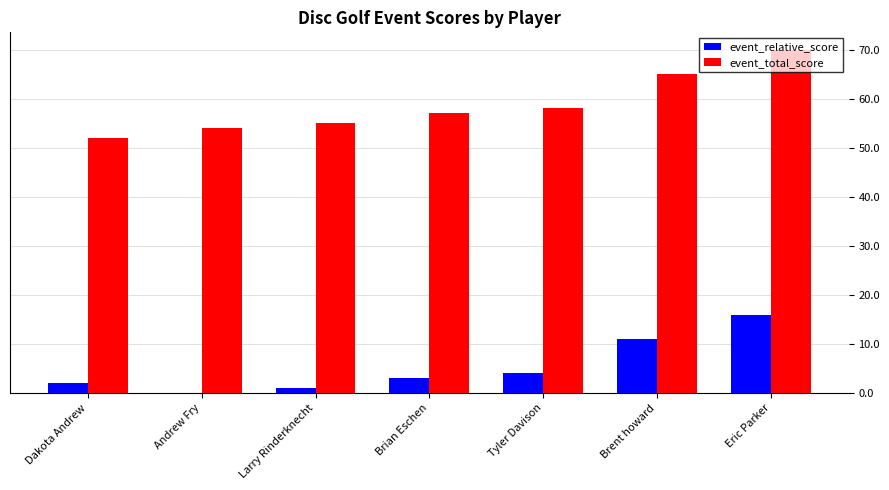

What is the approximate value of event_relative_score at Brian Eschen, to the nearest 5?

5